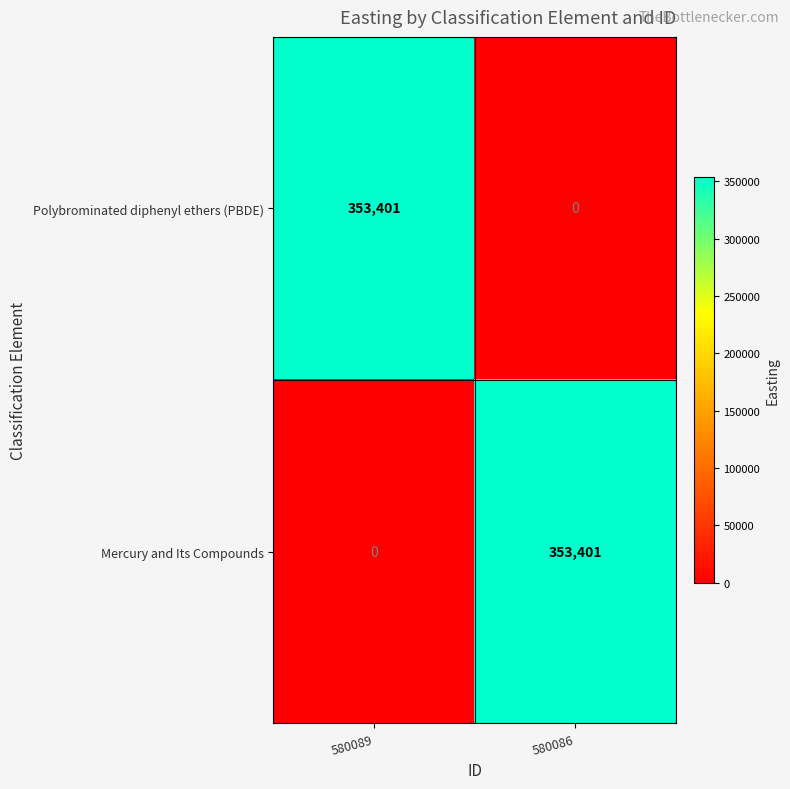

Read the Mercury and Its Compounds value at 580086, to the nearest 50.

353400